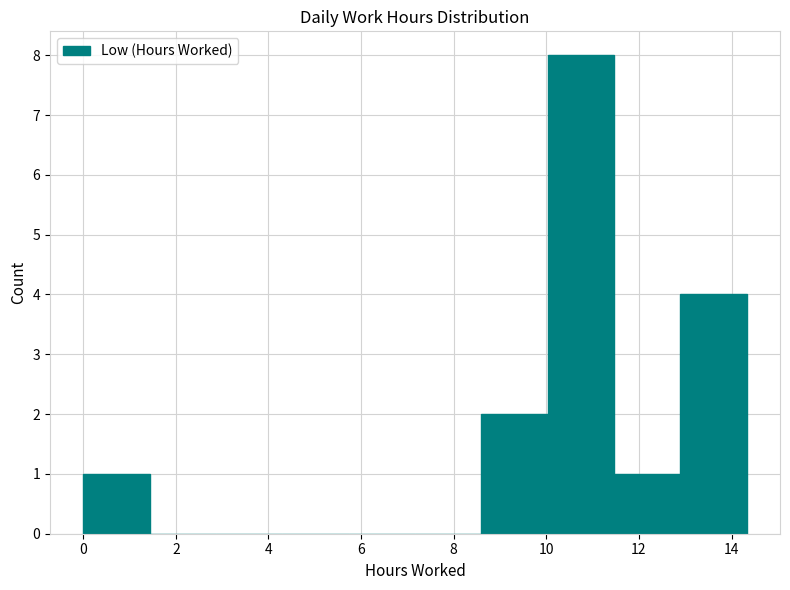

How tall is the bar that spans 8.6 to 10.0 on the x-axis? Neither the bar edges nor the heights are printed on the chart, so give them approximately, as read against the axes.

2